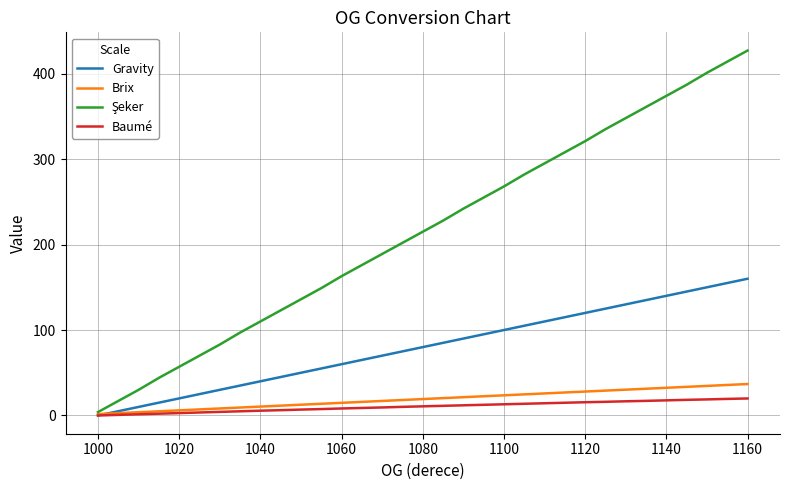

What is the highest value of the Gravity series?

160.0